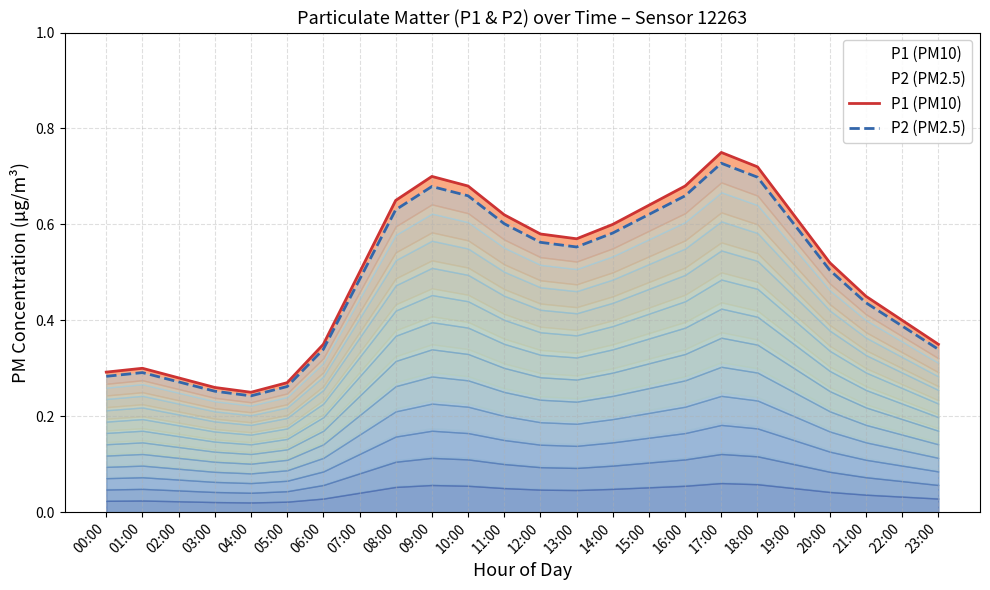

How many lines are shown in the chart?

2